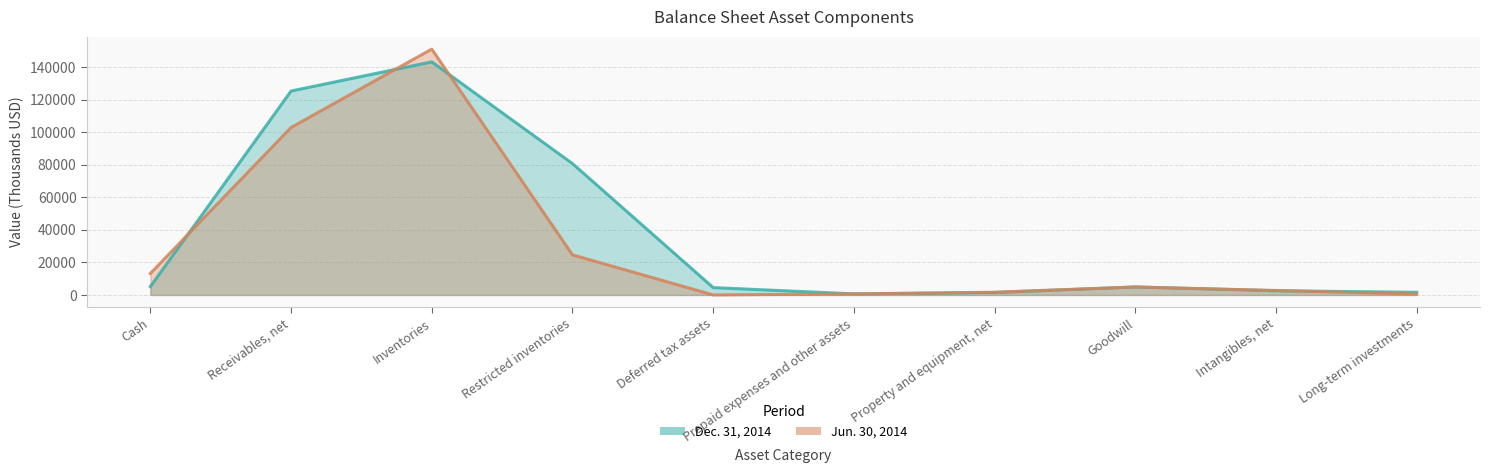

Which series has the widest spread of values?

Jun. 30, 2014